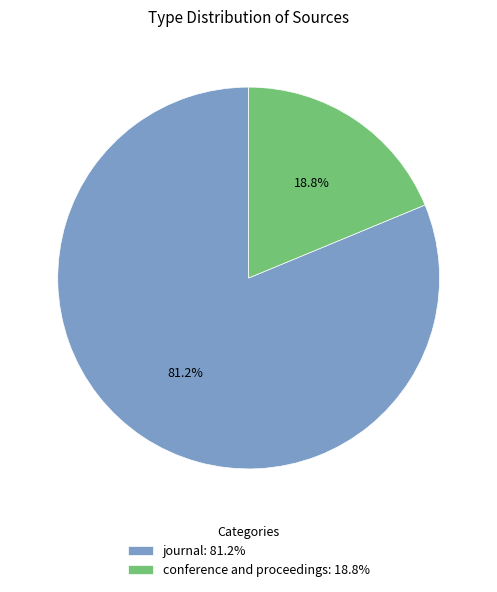

Rank the categories by value from highest to lowest.

journal, conference and proceedings